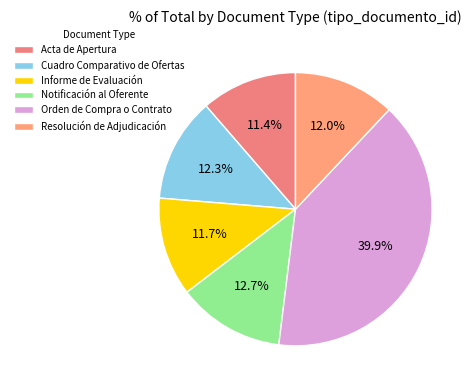

Count the number of slices in the pie.

6